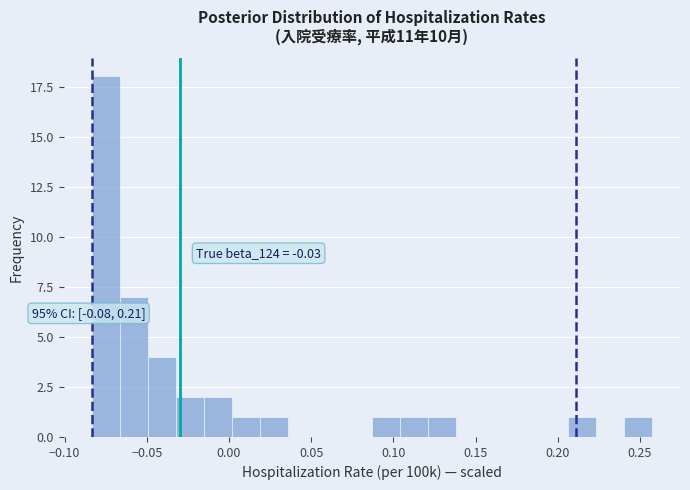

Around what value on the x-axis is the tallest bar? Give the approximate position of its centre, as read against the axis.

-0.075